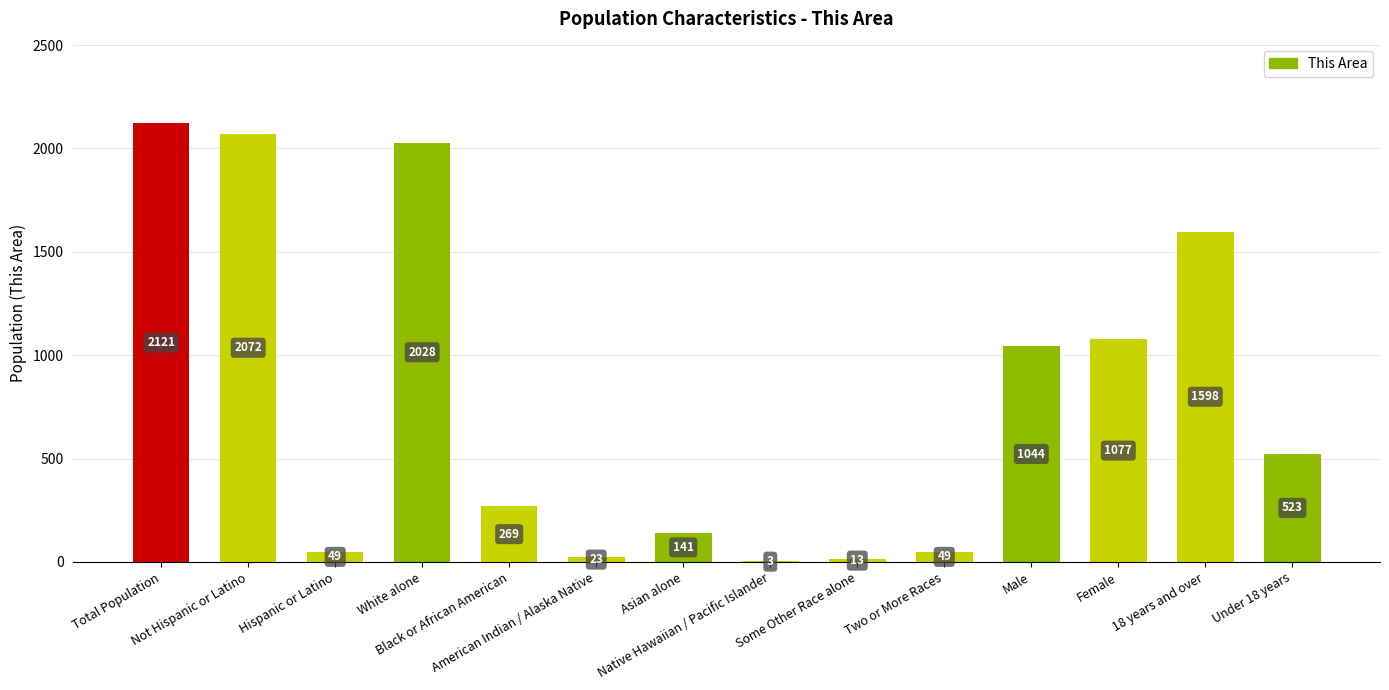

Count the number of categories in the chart.

14